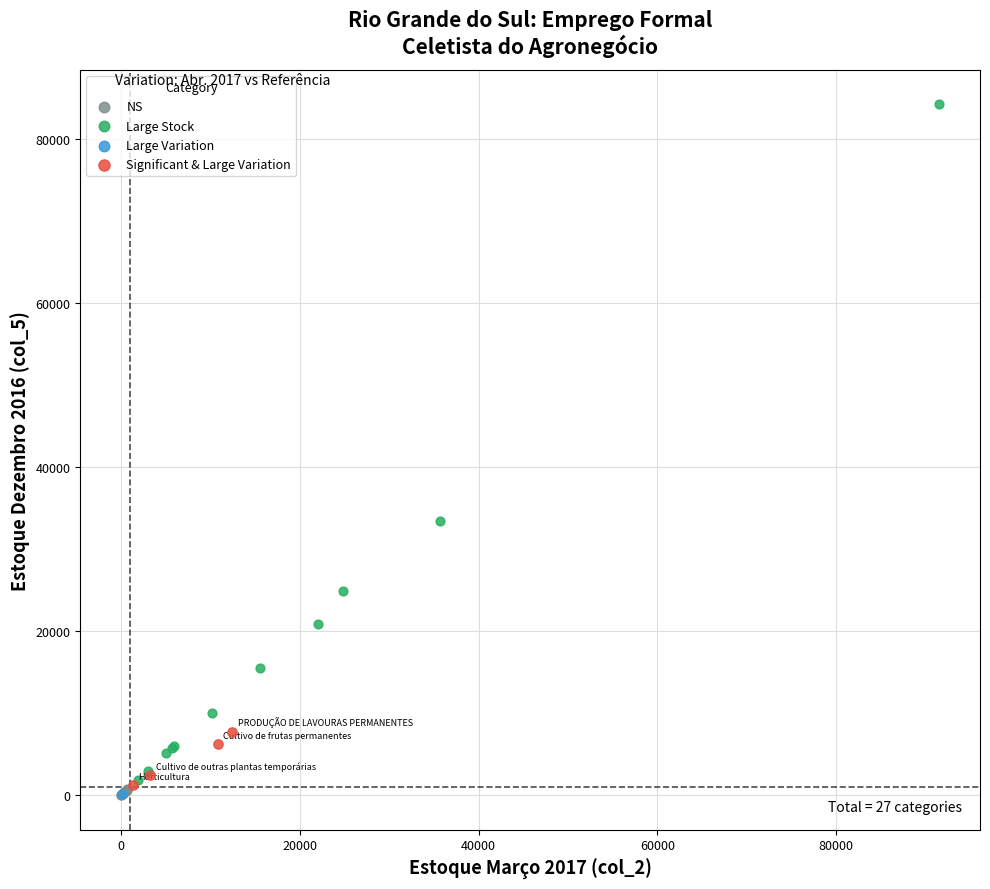

What are all the series names shown in the legend?

NS, Large Stock, Large Variation, Significant & Large Variation